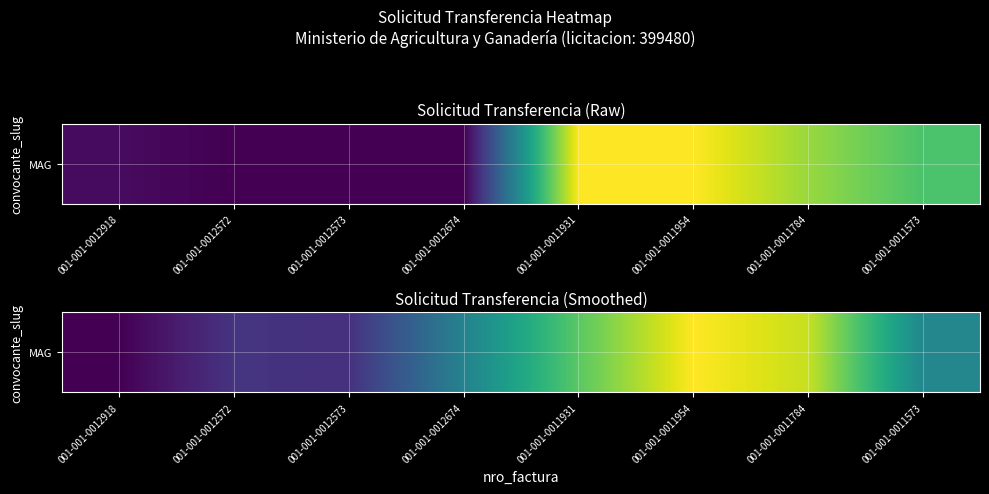

List the labels in order of value, largest first.

001-001-0011954, 001-001-0011784, 001-001-0011931, 001-001-0011573, 001-001-0012674, 001-001-0012572, 001-001-0012573, 001-001-0012918